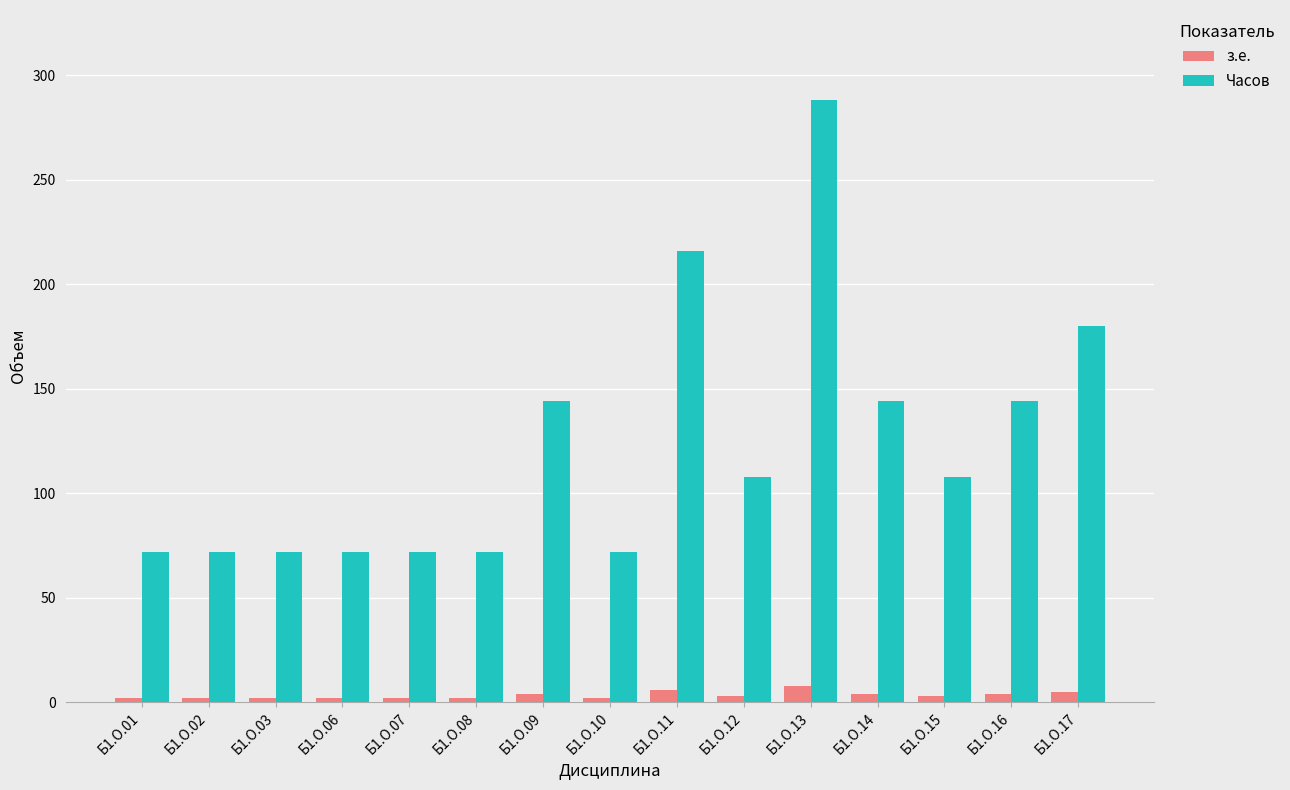

List the series in order of their overall mean, highest first.

Часов, з.е.